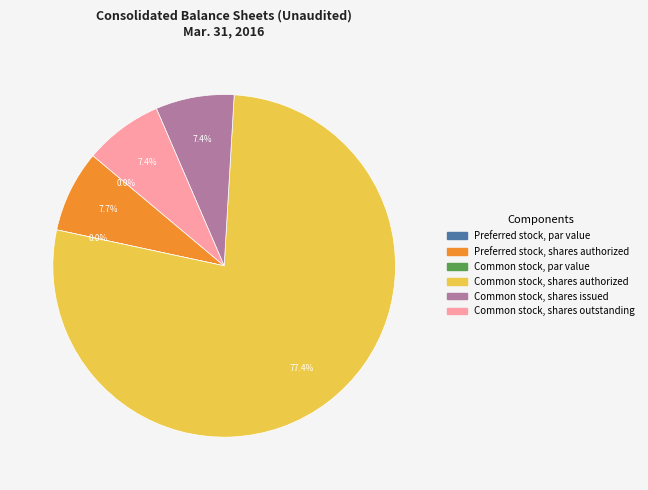

Is it true that Common stock, shares authorized is 84% of the pie?

False